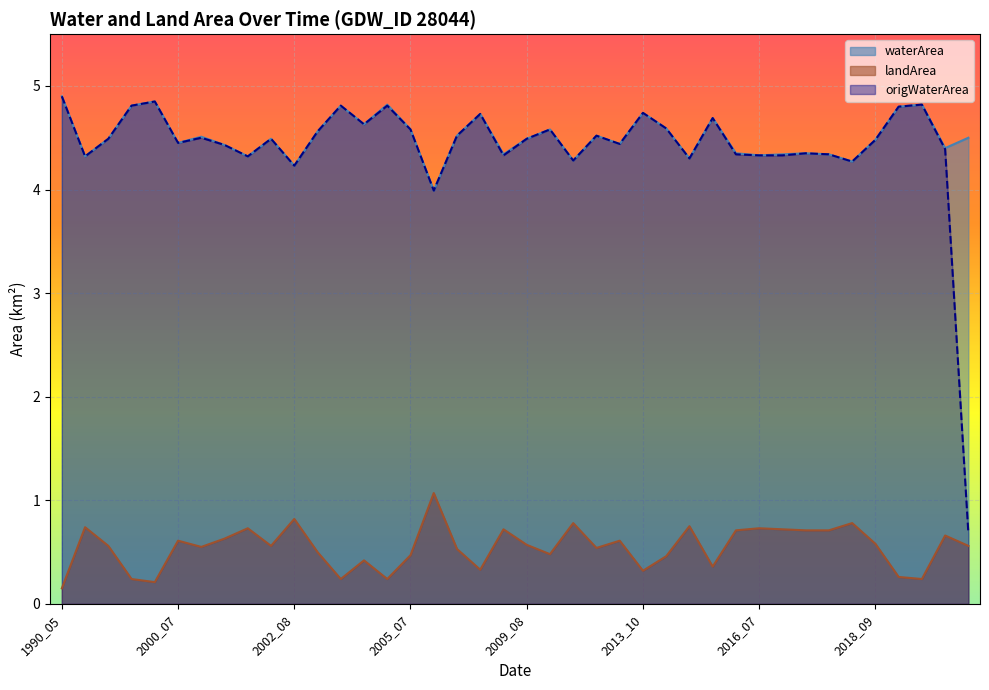

The value of landArea at 2002_08 is 0.8. True or false?

True